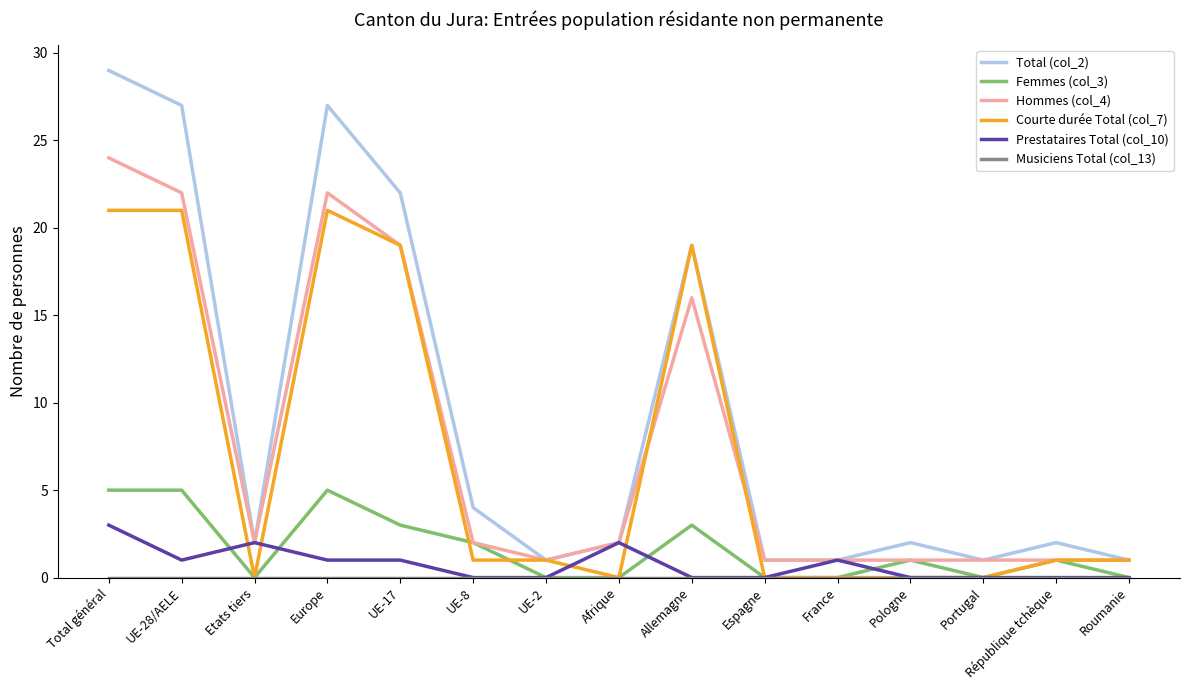

Which series changed the most between Allemagne and France?

Courte durée Total (col_7)